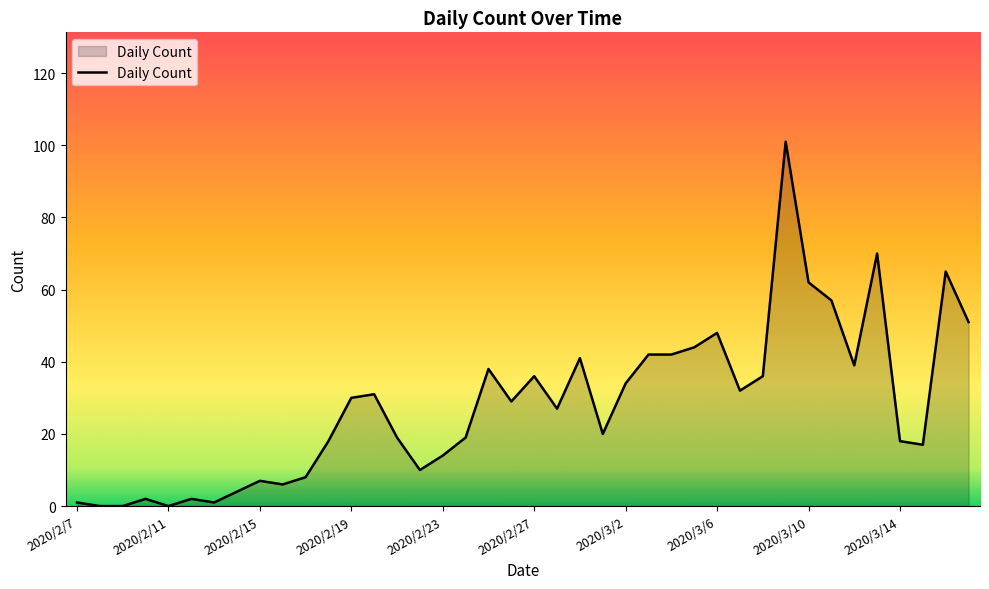

What is the difference between the maximum and minimum values?

101